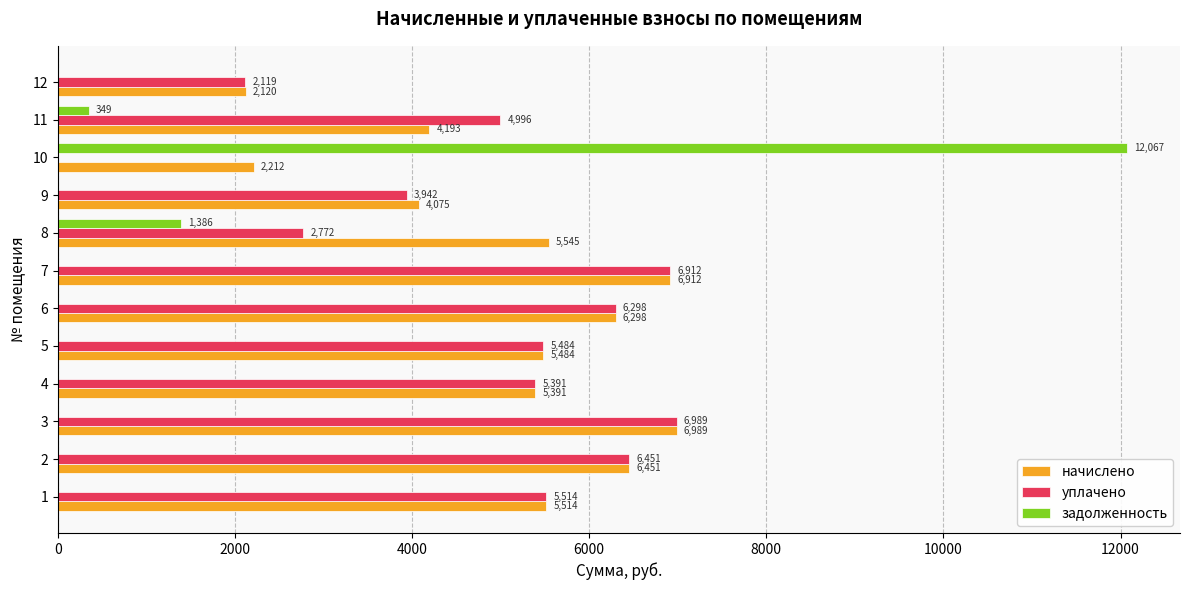

What is the maximum value shown in the chart?

12067.2